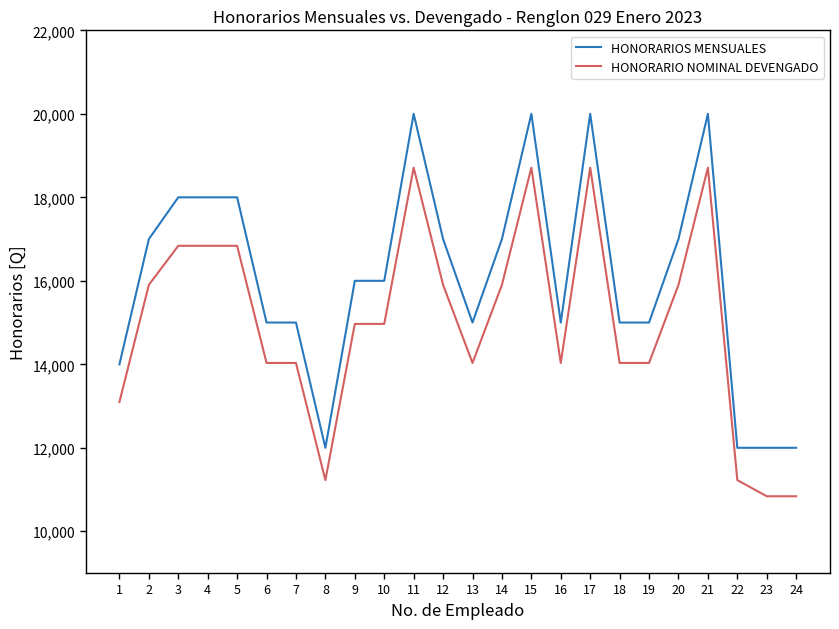

List the series in order of their overall mean, lowest first.

HONORARIO NOMINAL DEVENGADO, HONORARIOS MENSUALES